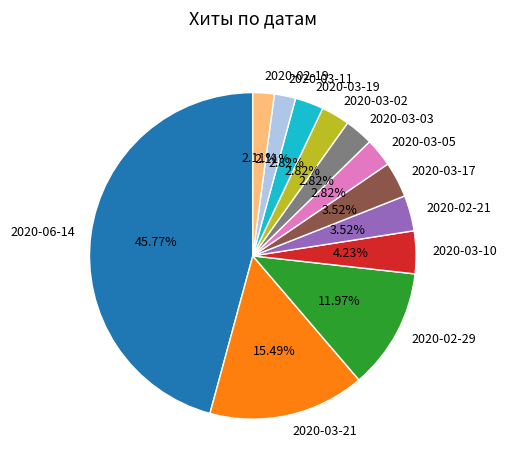

To the nearest percent, what portion does 2020-03-10 represent?

4%